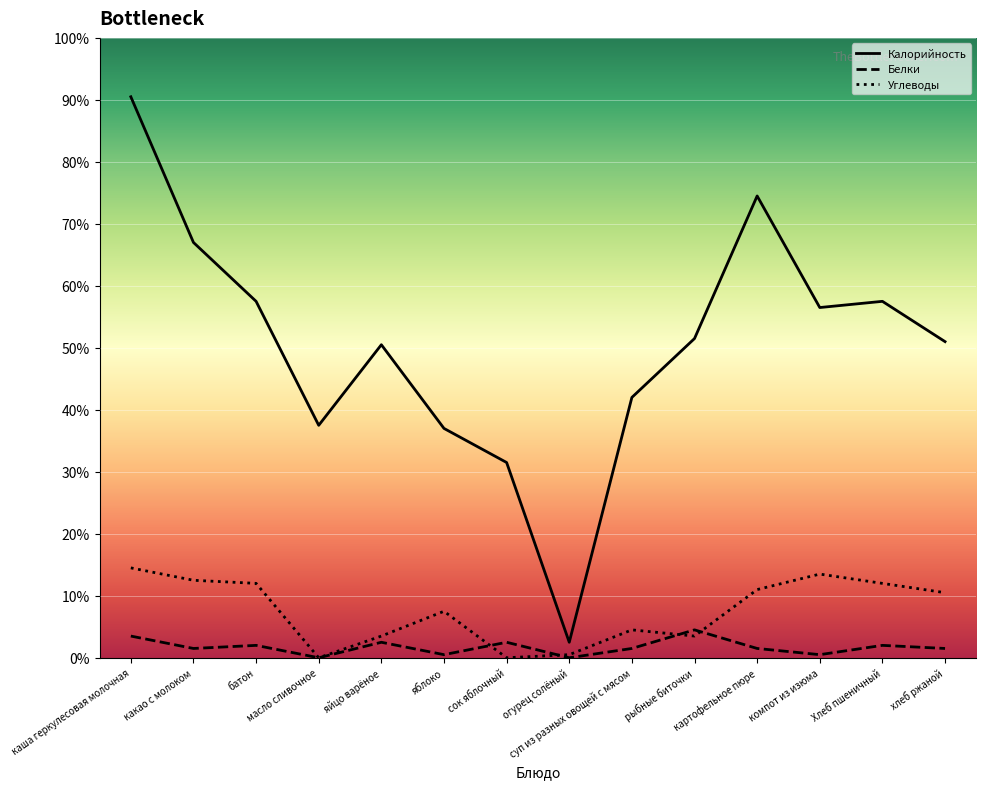

Does the chart display data point markers on the line(s)?

No